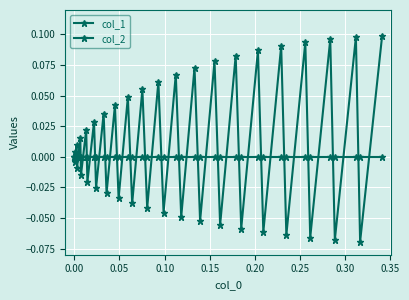

How many data points does each series have?

40